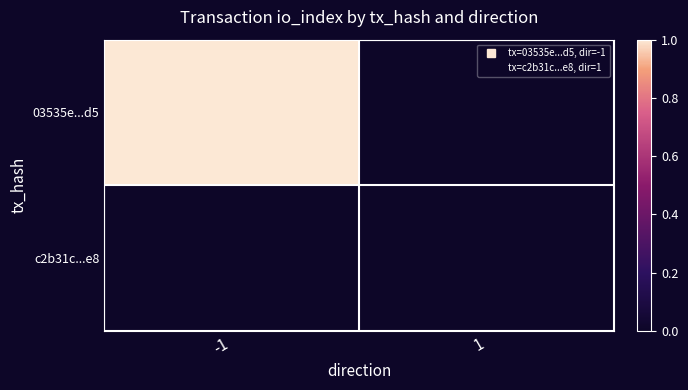

At 1, list the series in order from largest to smallest.

03535e...d5, c2b31c...e8